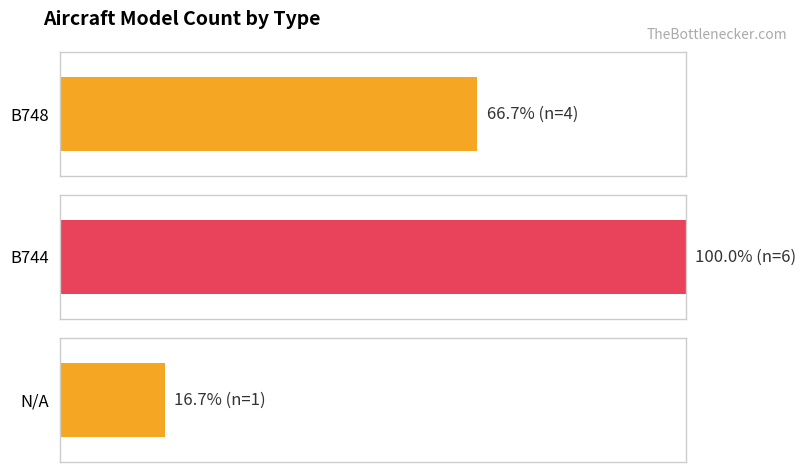

What is the difference between the maximum and minimum values in the B744 series?

1